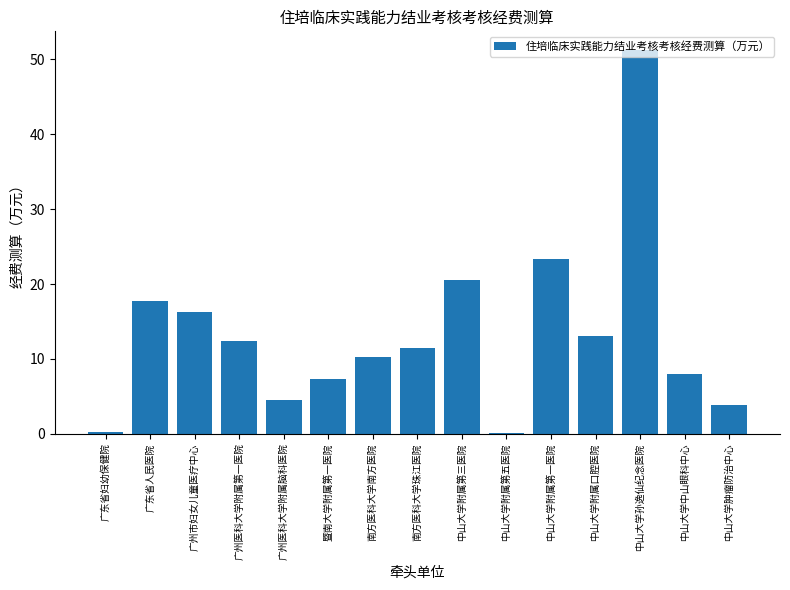

Which label corresponds to the largest value in the chart?

中山大学孙逸仙纪念医院